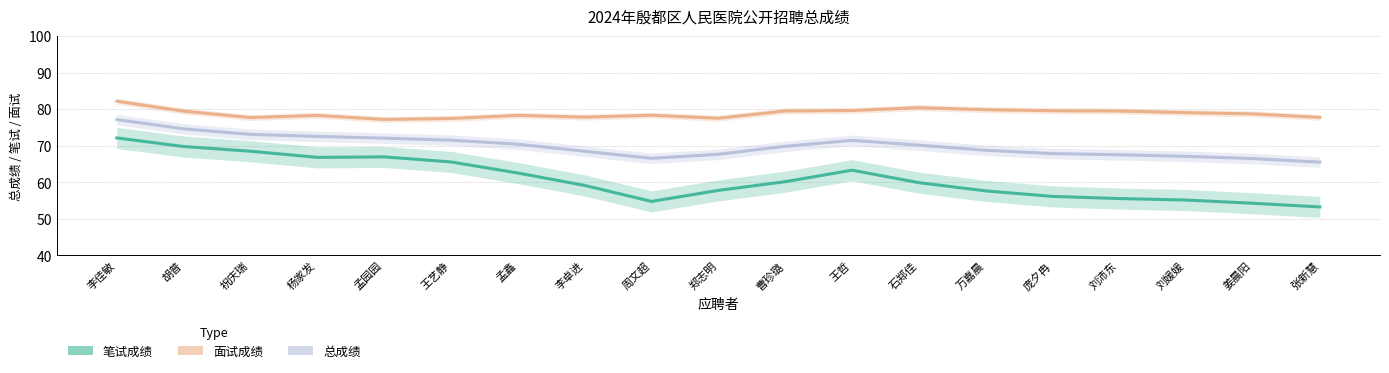

Between 李佳敏 and 庞夕冉, which is larger?

李佳敏